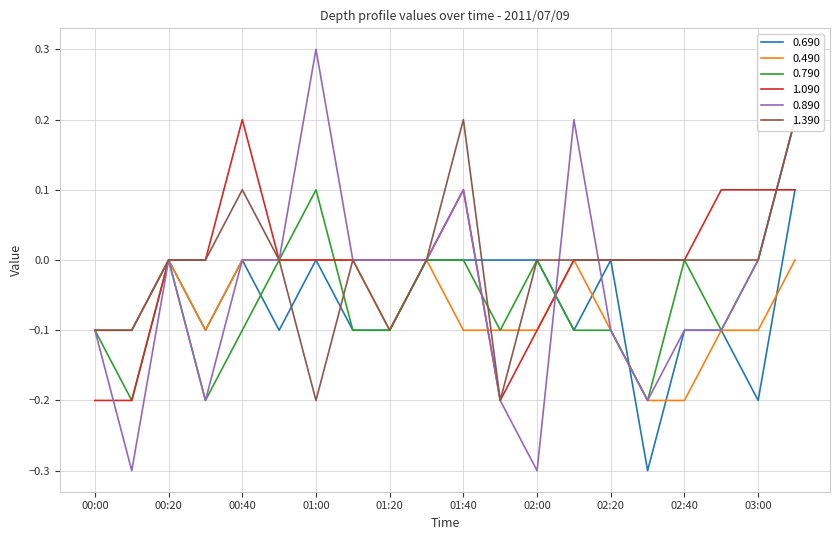

Reading left to right, what are all the values shown in this chart?

0.690: -0.1	-0.1	-0.0	-0.1	-0.0	-0.1	0.0	-0.1	-0.1	0.0	-0.0	-0.0	0.0	-0.1	-0.0	-0.3	-0.1	-0.1	-0.2	0.1
0.490: -0.1	-0.1	-0.0	-0.1	0.0	-0.0	-0.0	0.0	-0.1	0.0	-0.1	-0.1	-0.1	0.0	-0.1	-0.2	-0.2	-0.1	-0.1	0.0
0.790: -0.1	-0.2	-0.0	-0.2	-0.1	-0.0	0.1	-0.1	-0.1	0.0	-0.0	-0.1	0.0	-0.1	-0.1	-0.2	-0.0	-0.1	-0.0	0.2
1.090: -0.2	-0.2	-0.0	-0.0	0.2	-0.0	0.0	-0.0	-0.0	0.0	0.1	-0.2	-0.1	0.0	0.0	-0.0	-0.0	0.1	0.1	0.1
0.890: -0.1	-0.3	-0.0	-0.2	0.0	-0.0	0.3	0.0	-0.0	-0.0	0.1	-0.2	-0.3	0.2	-0.1	-0.2	-0.1	-0.1	-0.0	0.2
1.390: -0.1	-0.1	0.0	-0.0	0.1	0.0	-0.2	-0.0	-0.1	0.0	0.2	-0.2	-0.0	0.0	0.0	0.0	0.0	0.0	0.0	0.2